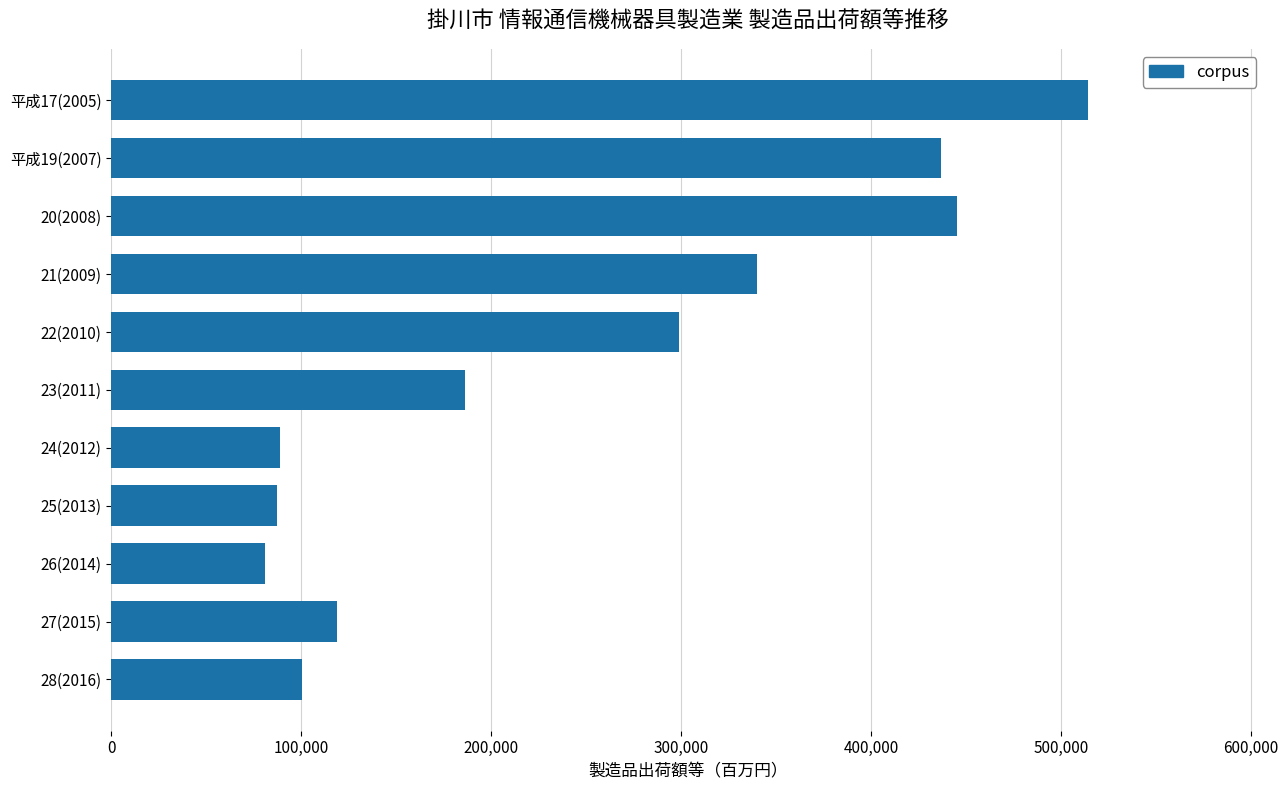

Is it true that the value at 28(2016) is 47100.6?

False